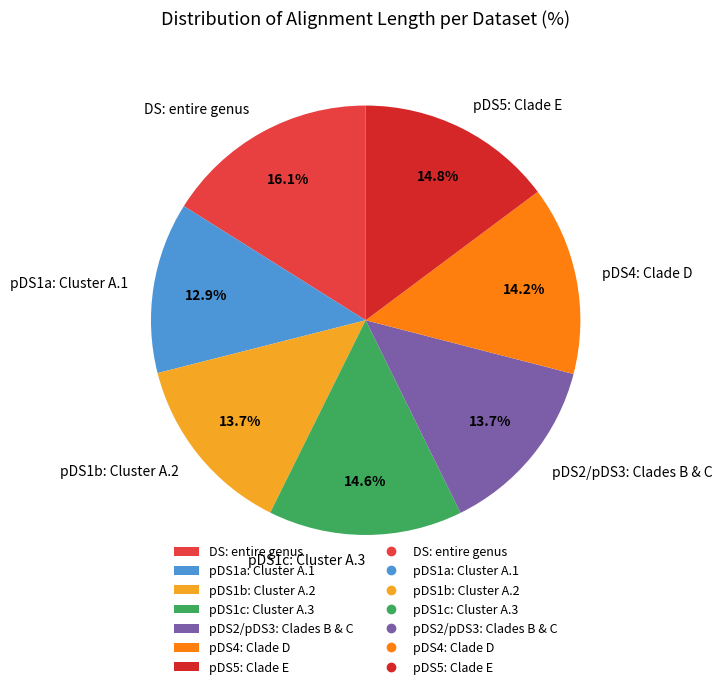

What is the ratio of the value at pDS1b: Cluster A.2 to the value at pDS1a: Cluster A.1?

1.1